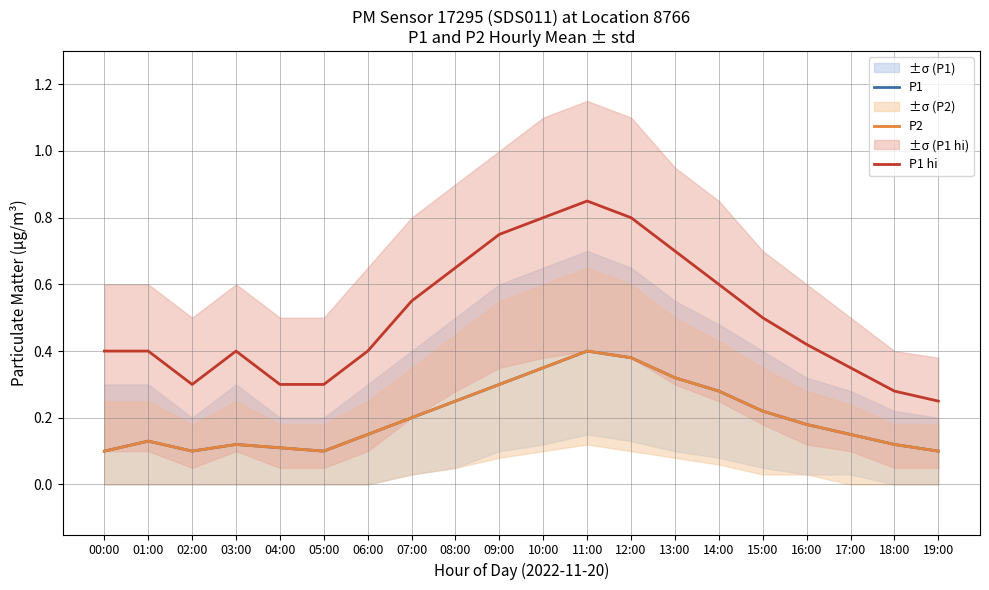

Between 08:00 and 14:00, which series saw the biggest shift?

P1 hi